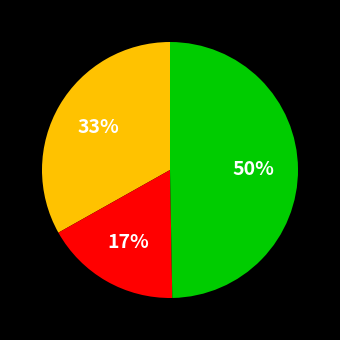

To the nearest percent, what is the average slice percentage?

33%